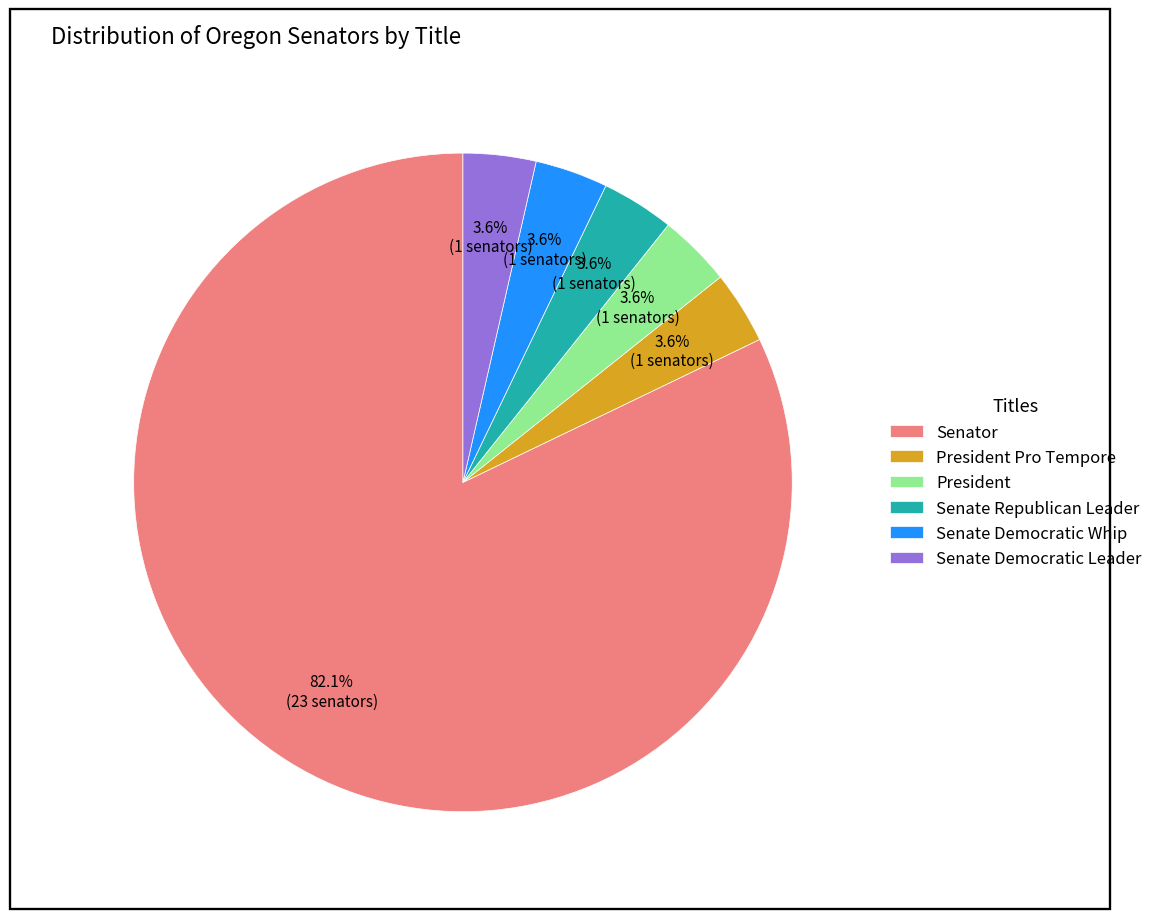

Is it true that Senate Democratic Leader is 4% of the pie?

True